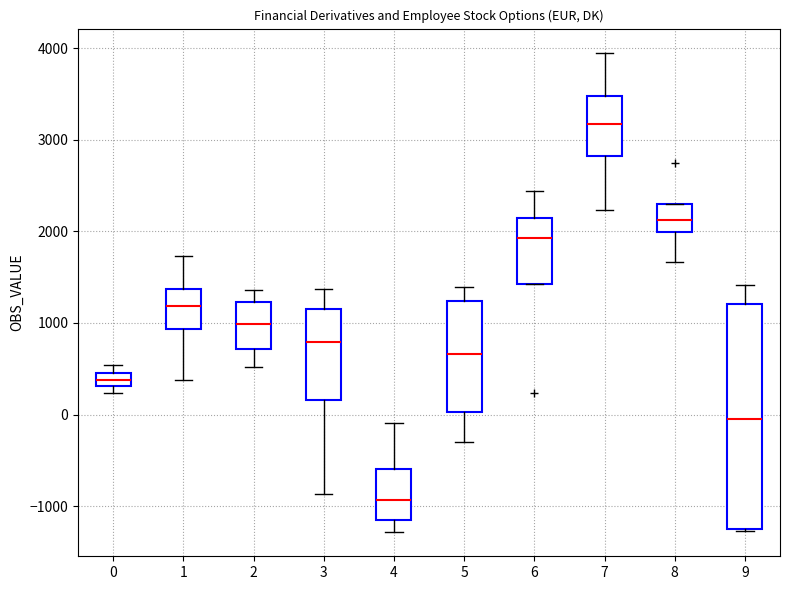

Which box has the highest median line?

7